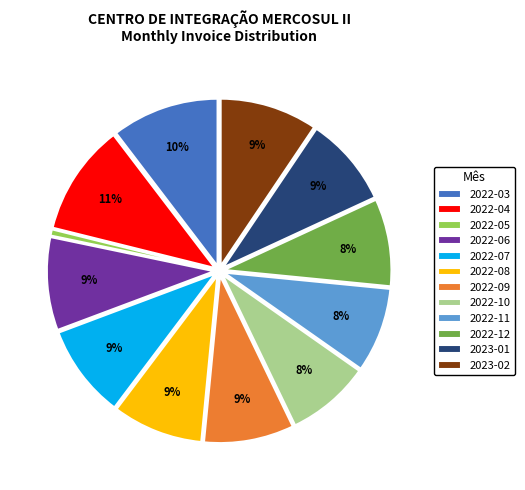

How many segments does this pie chart have?

12